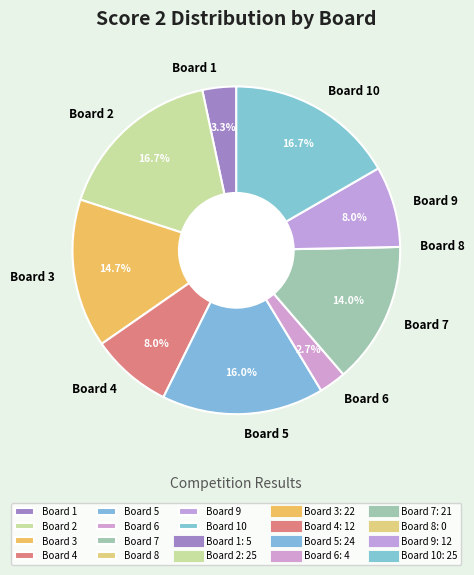

Does any single category account for the majority?

No